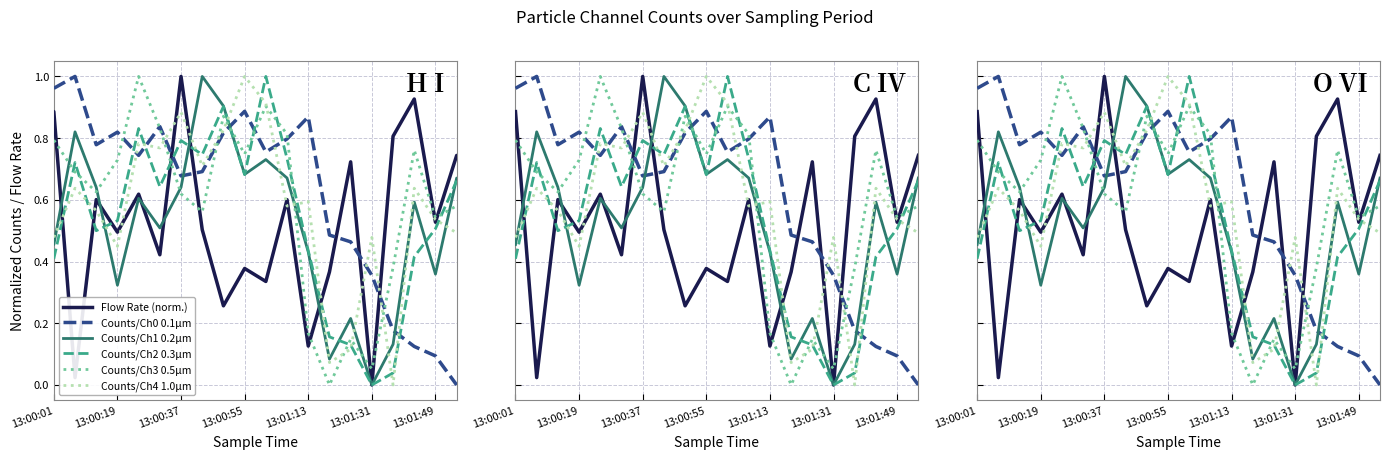

What is the total value across all series at 13:00:55?

4.4